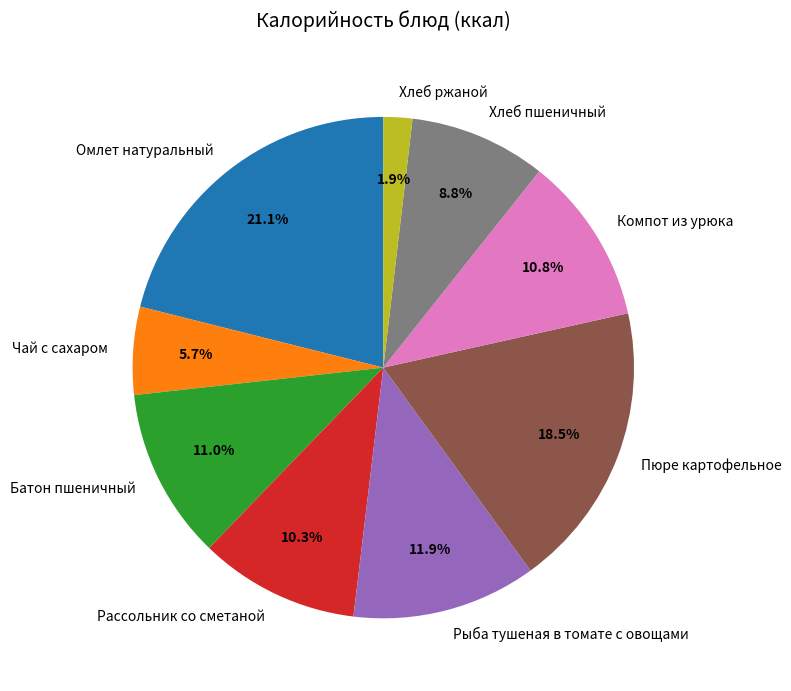

To the nearest percent, what is the difference between the largest and smallest slice percentages?

19%